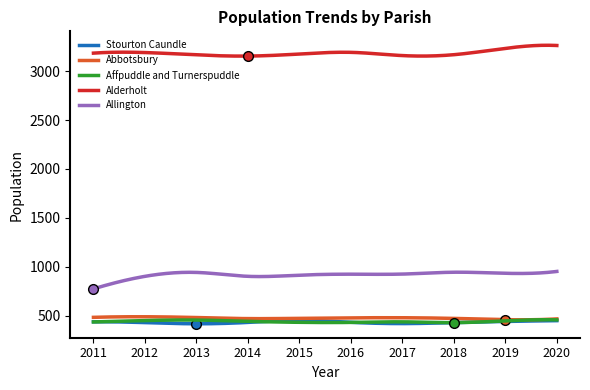

What is the maximum value for Abbotsbury?

490.2